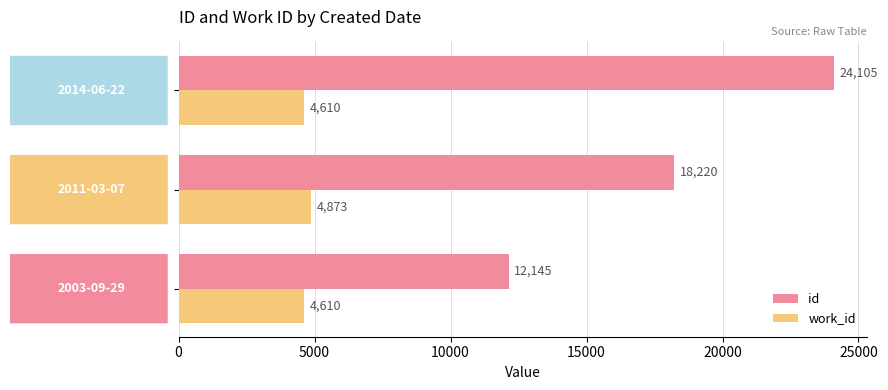

Rank the series by their maximum value, from lowest to highest.

work_id, id